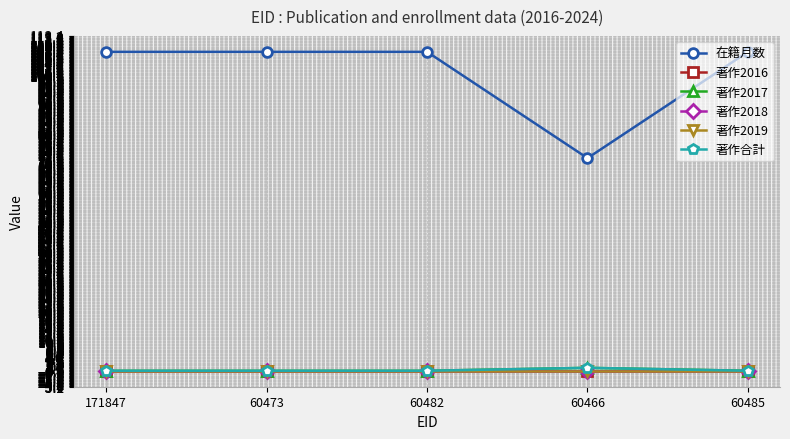

At how many categories does at least one series exceed 11?

5